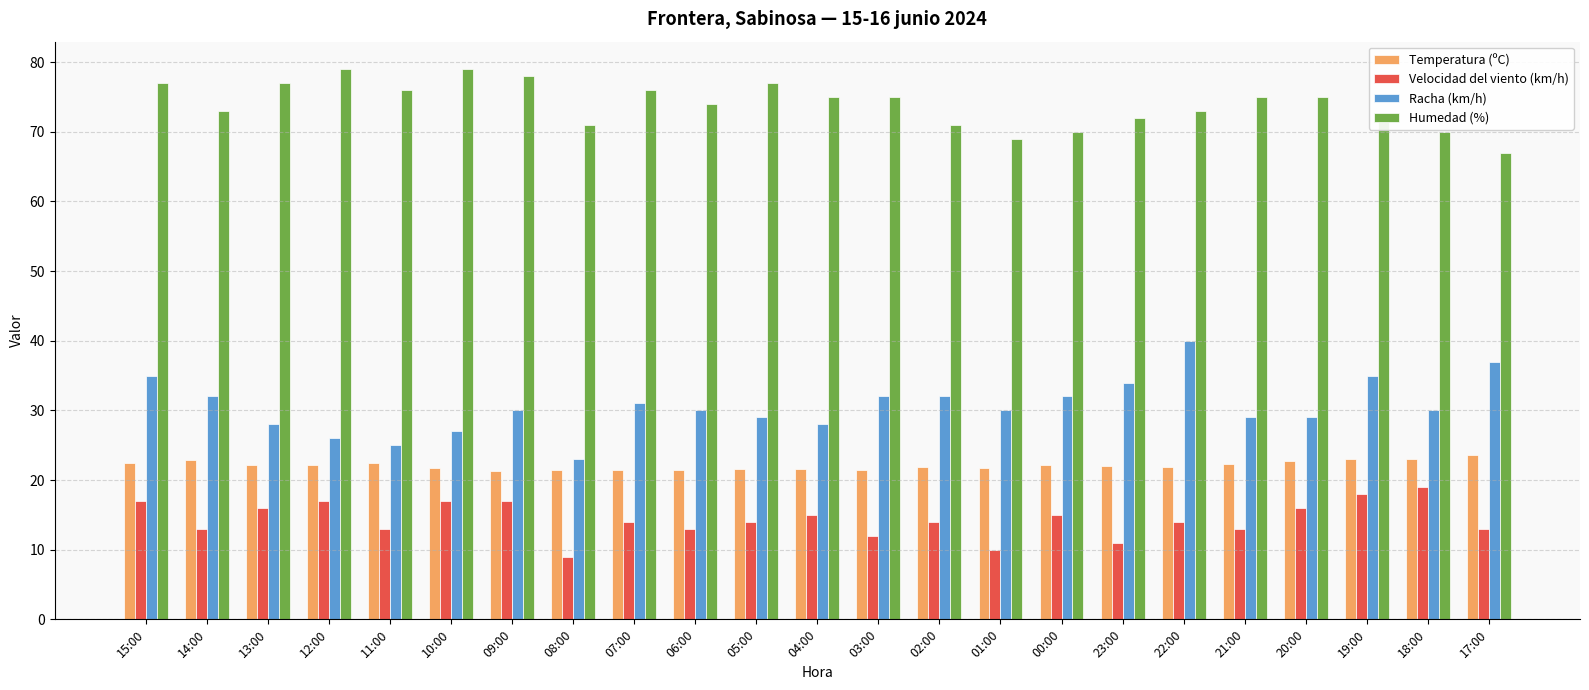

Which series has the largest range (max minus min)?

Racha (km/h)